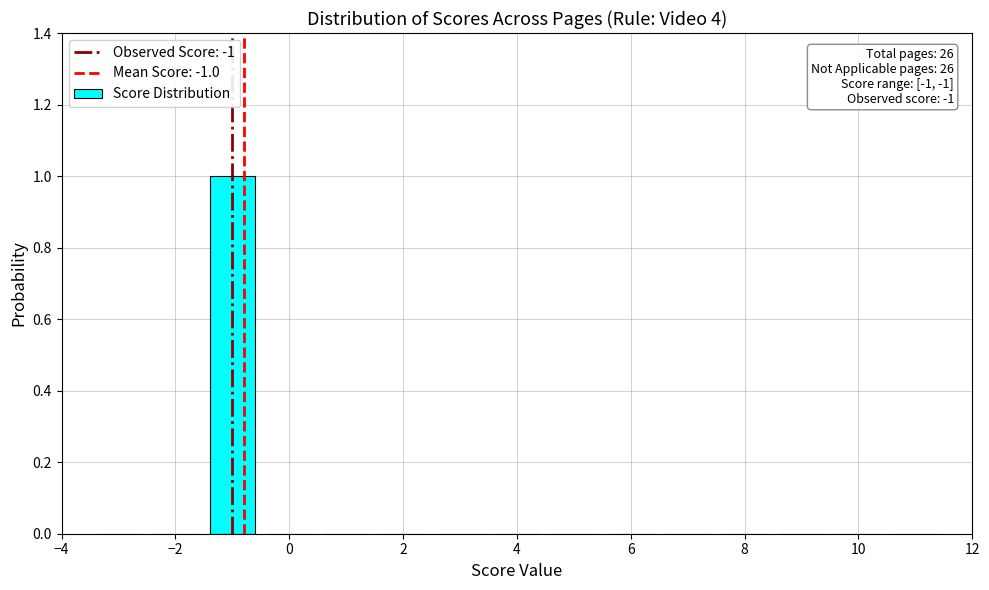

Over which range of the x-axis is the bar tallest?

-1.5 to -0.5